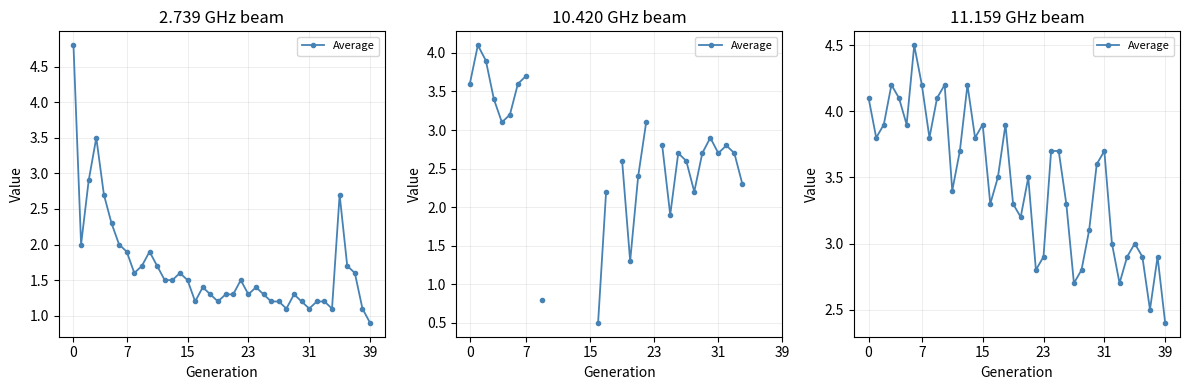

Which has a higher value, 24 or 10?

10